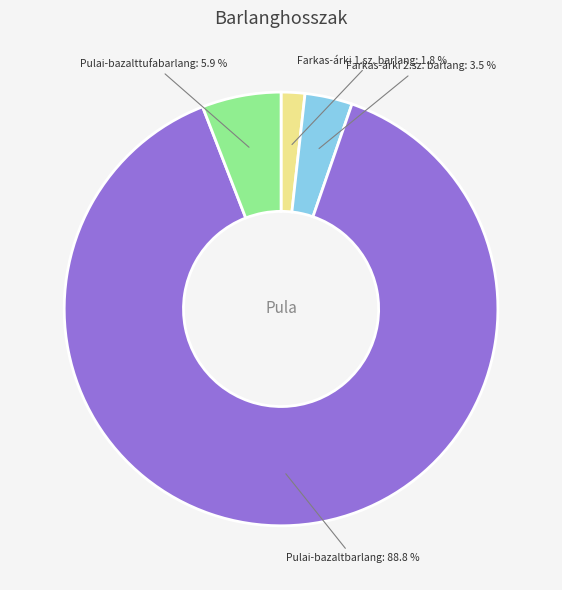

Is the sum of Farkas-árki 1.sz. barlang and Farkas-árki 2.sz. barlang greater than half?

No